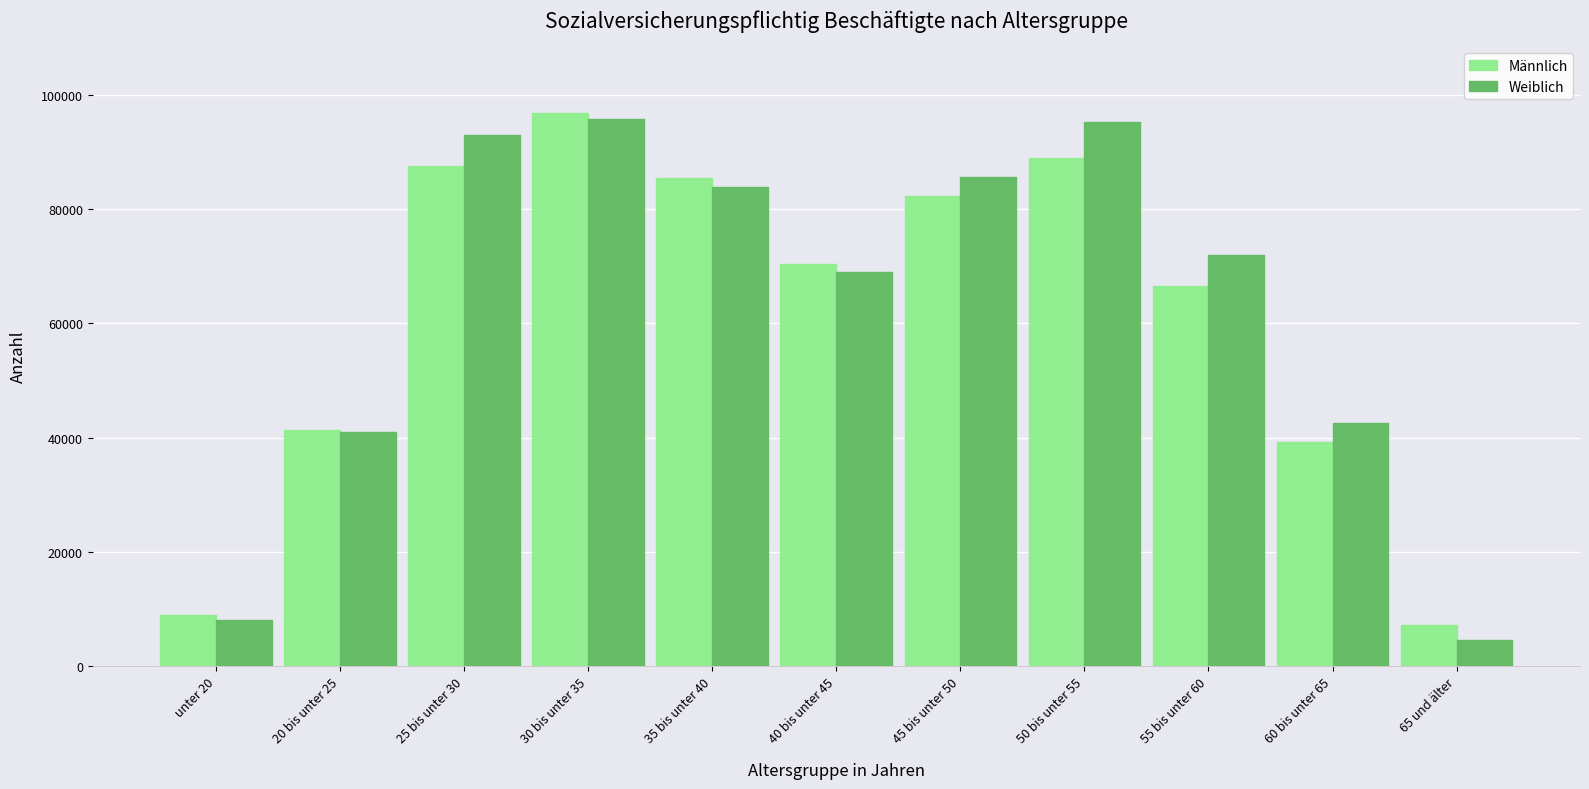

Which series changed the most between 40 bis unter 45 and 45 bis unter 50?

Weiblich